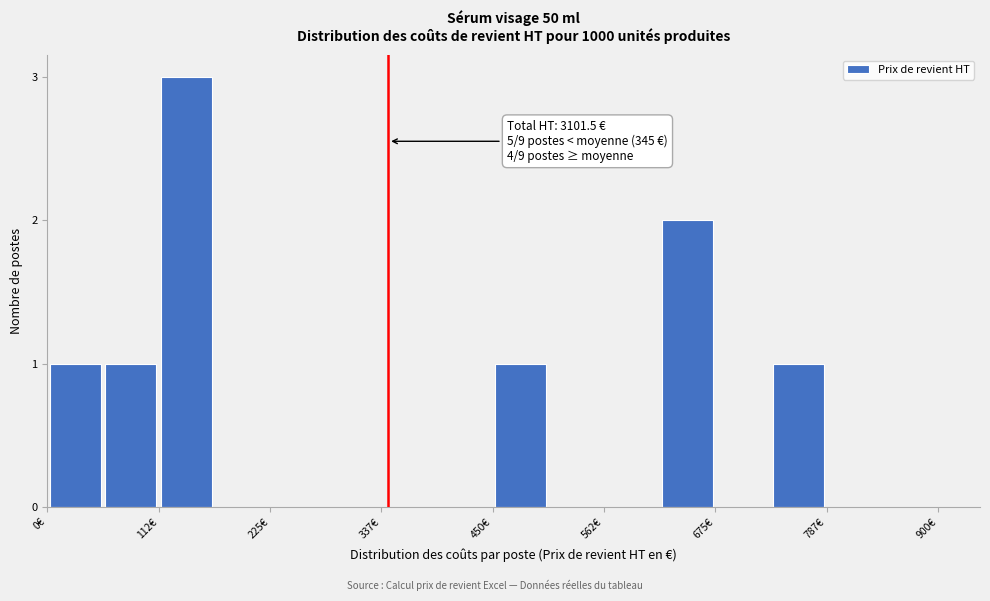

Around what value on the x-axis is the tallest bar? Give the approximate position of its centre, as read against the axis.

140